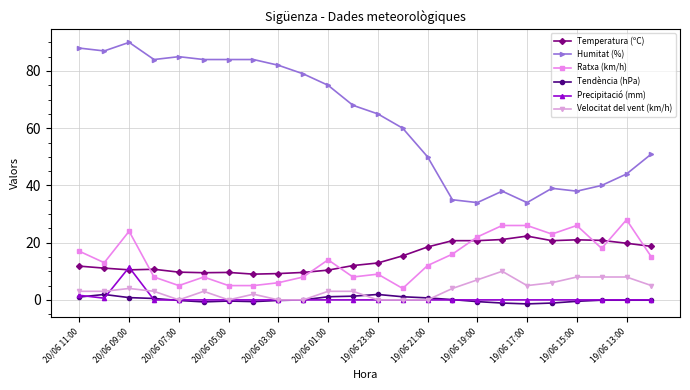

Which series has the largest total across all categories?

Humitat (%)